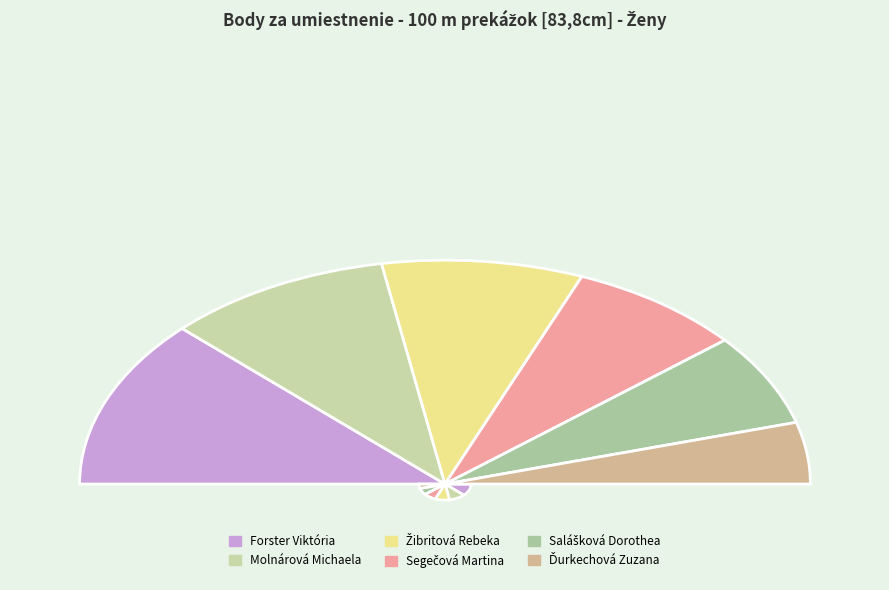

Does any single category account for the majority?

No